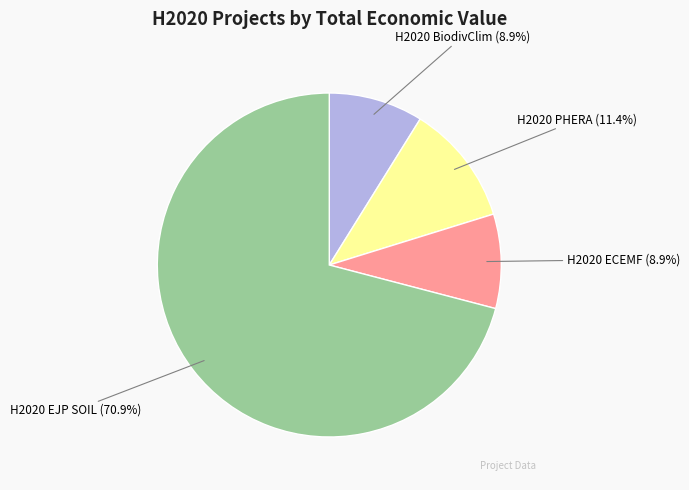

What percentage is the H2020 EJP SOIL slice, to the nearest percent?

71%